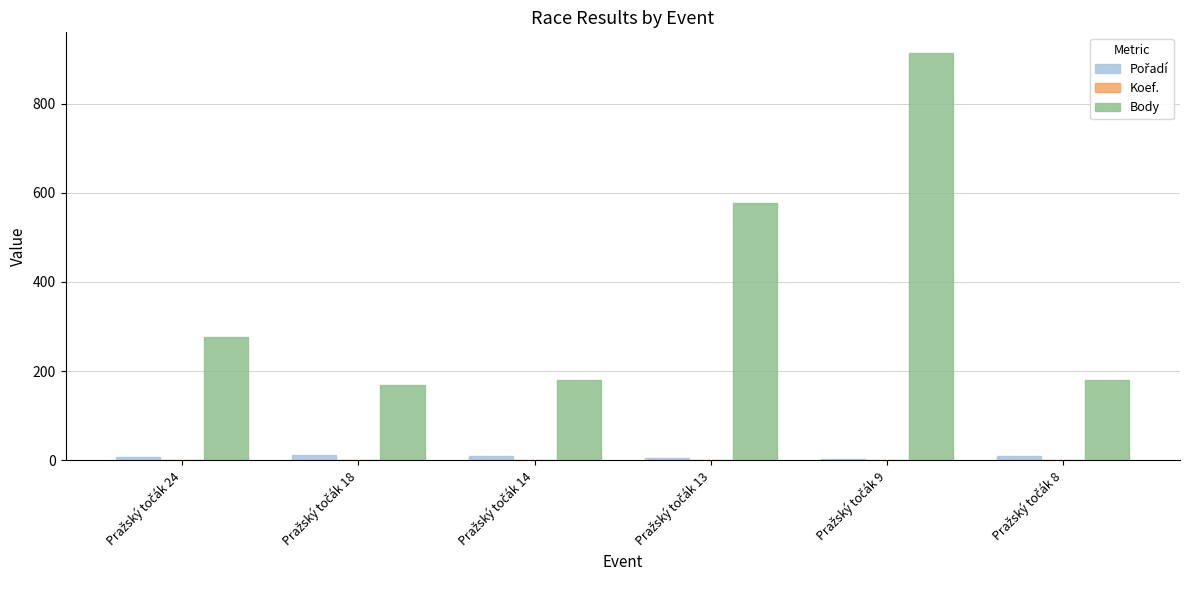

What is the sum of all Body values?

2297